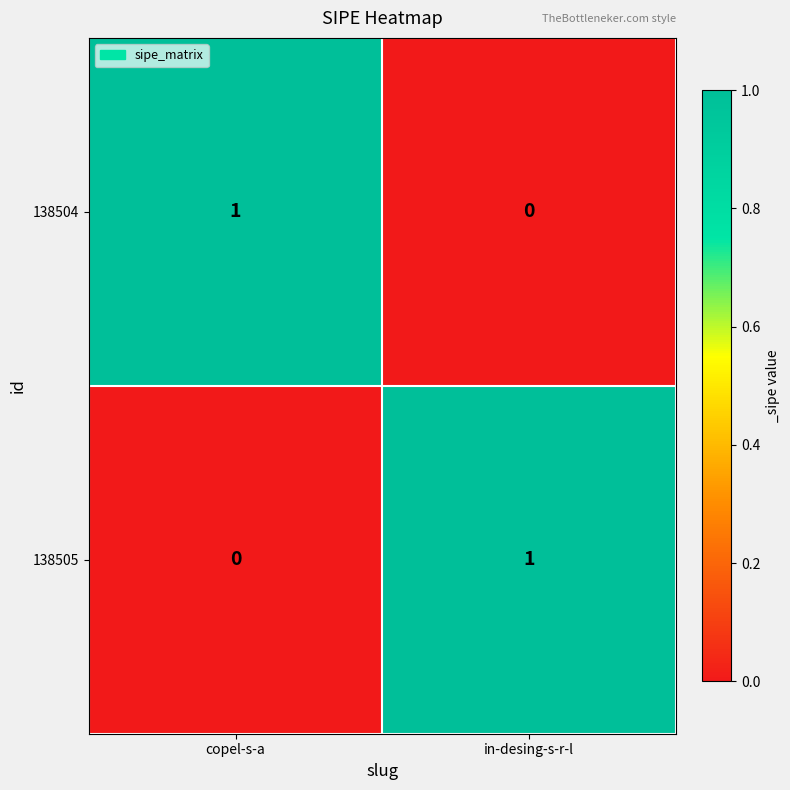

The 138505 series shows -1 at copel-s-a. True or false?

False